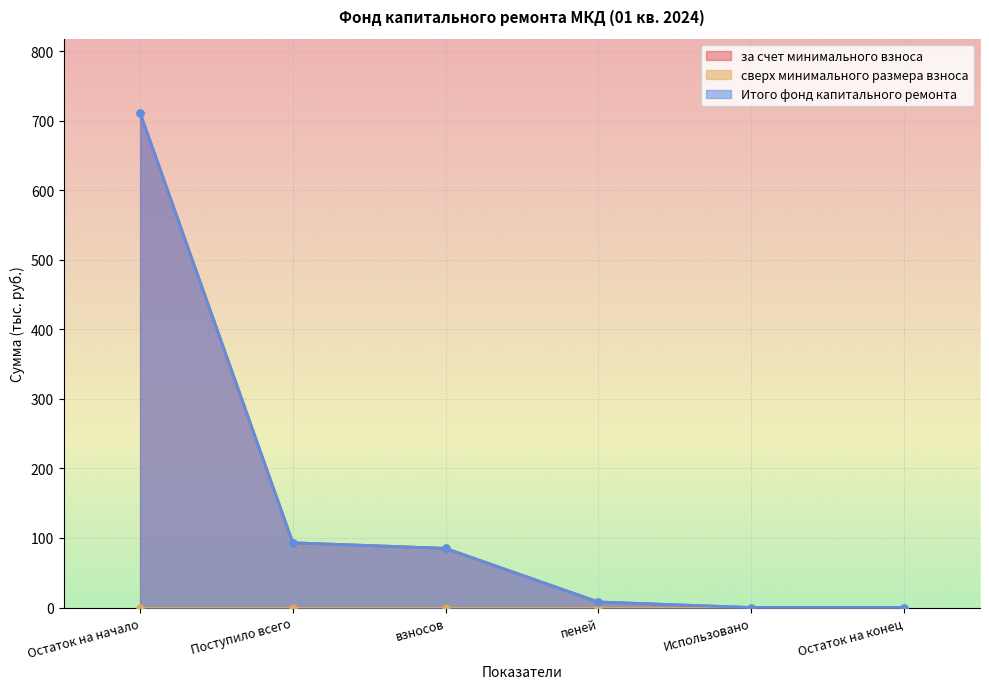

What position from the left is Поступило всего?

2